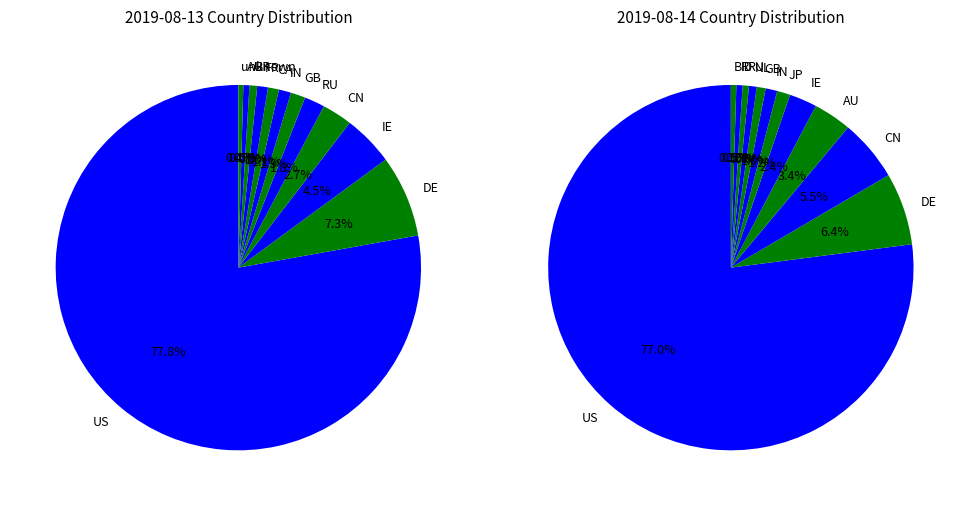

What is the total percentage of CA and GB?

2.3%